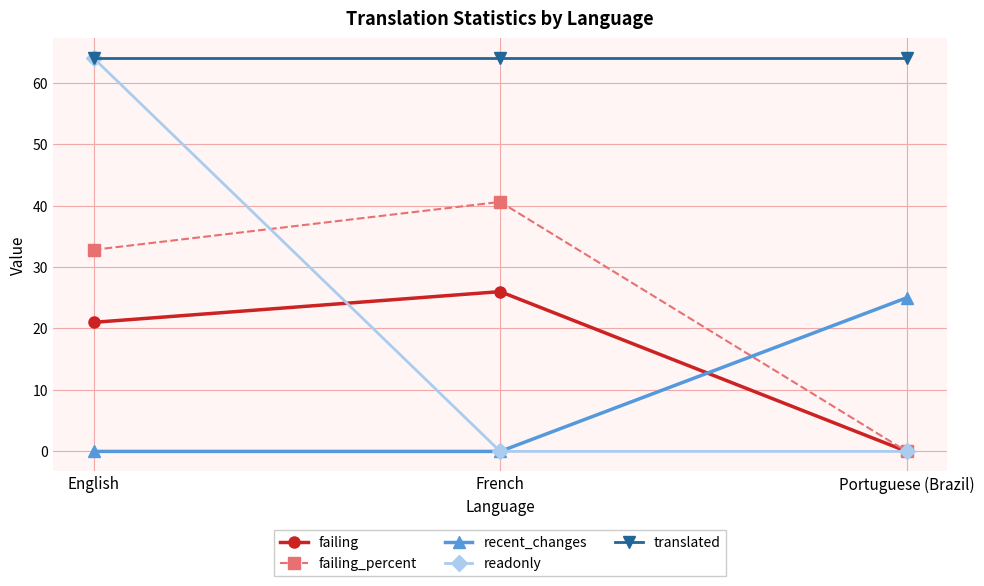

Which series has the widest spread of values?

readonly